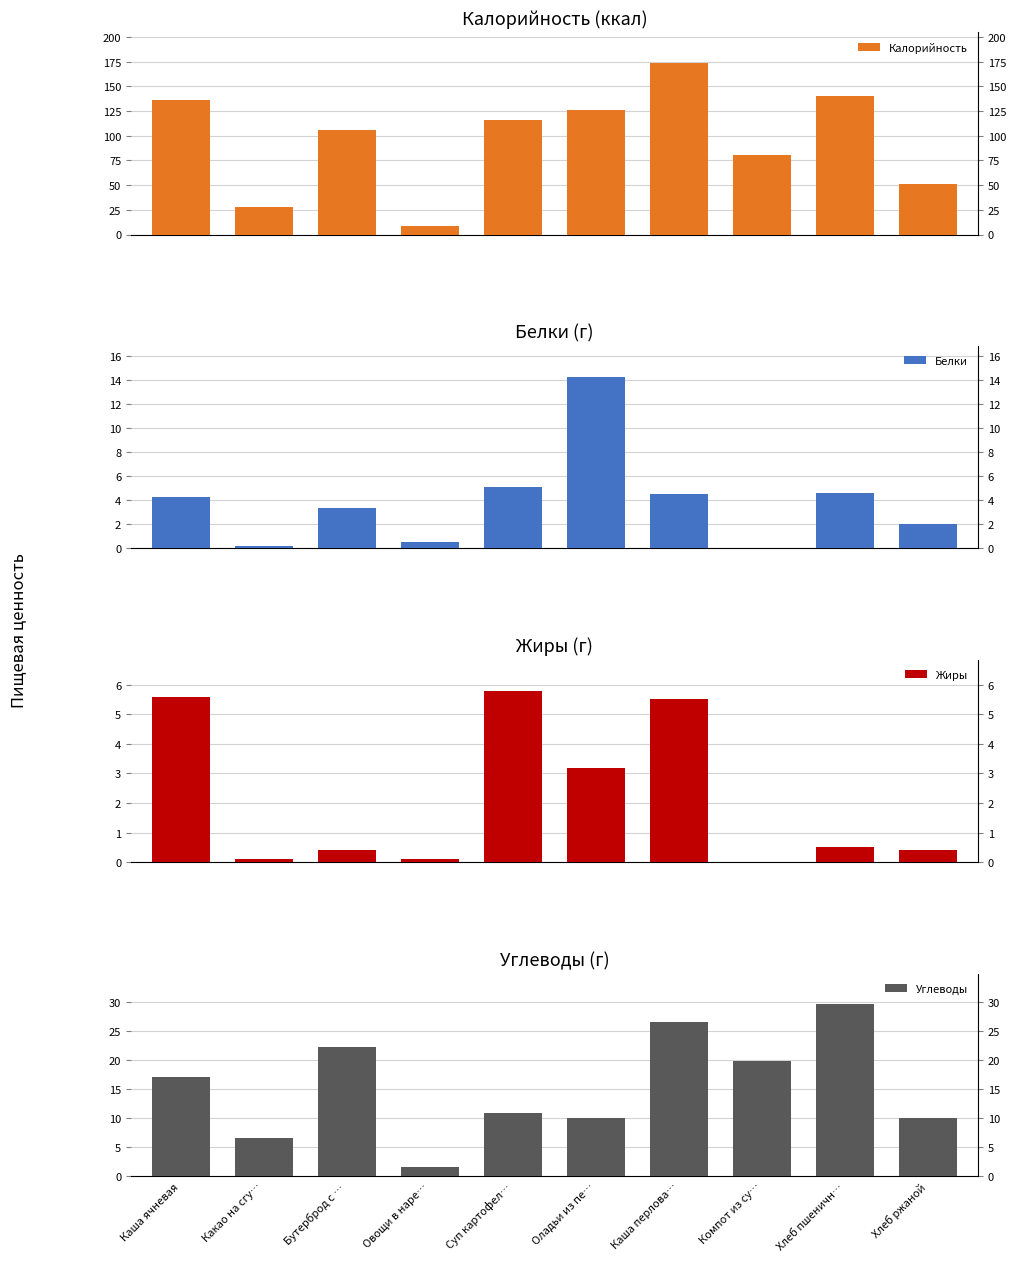

What is the minimum value for Калорийность?

8.5